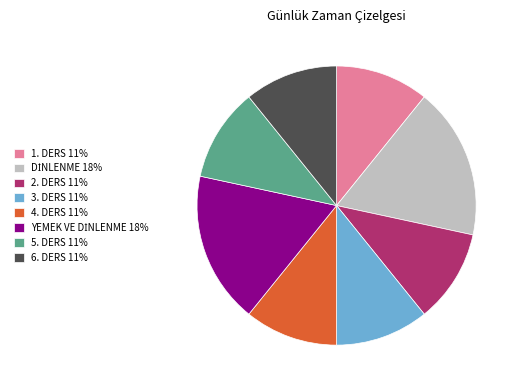

Combined, do 1. DERS 11% and 2. DERS 11% account for over 50%?

No